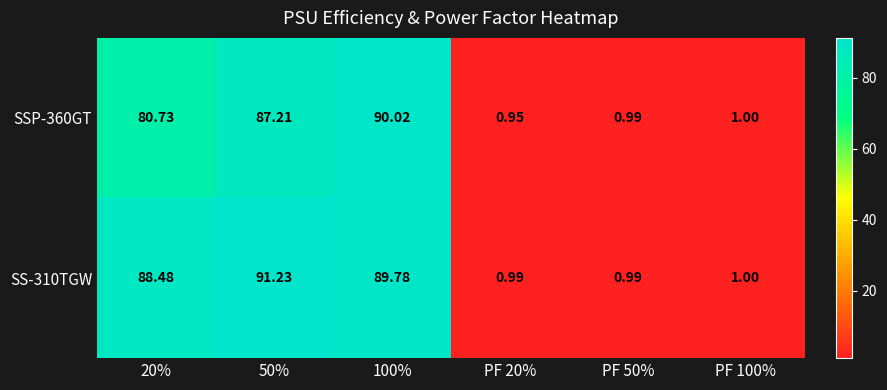

What is the total value across all series at 100%?

179.8